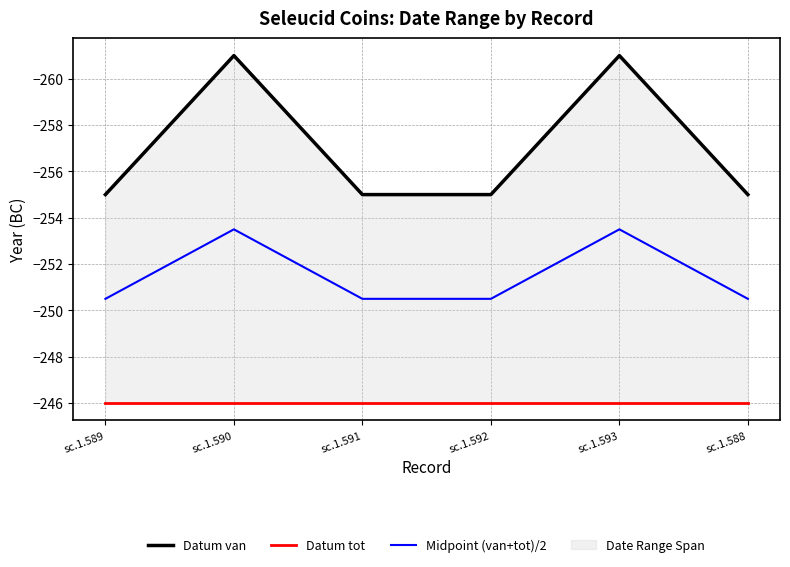

Count the number of data series in this chart.

3